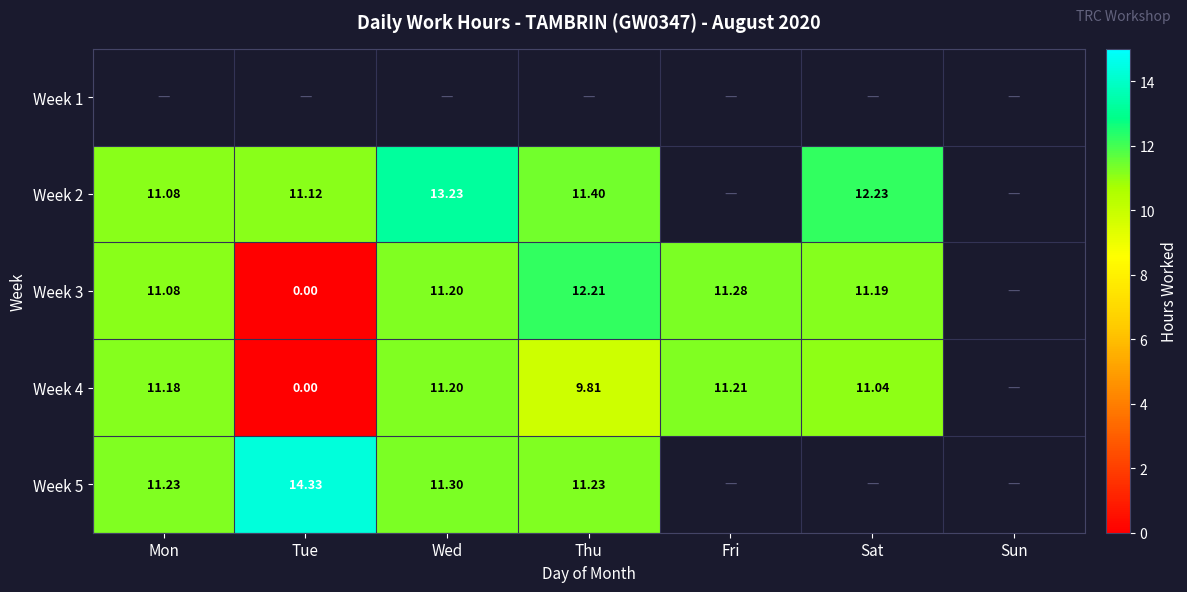

Is the value of Week 5 at Mon greater than the value of Week 4 at Thu?

Yes